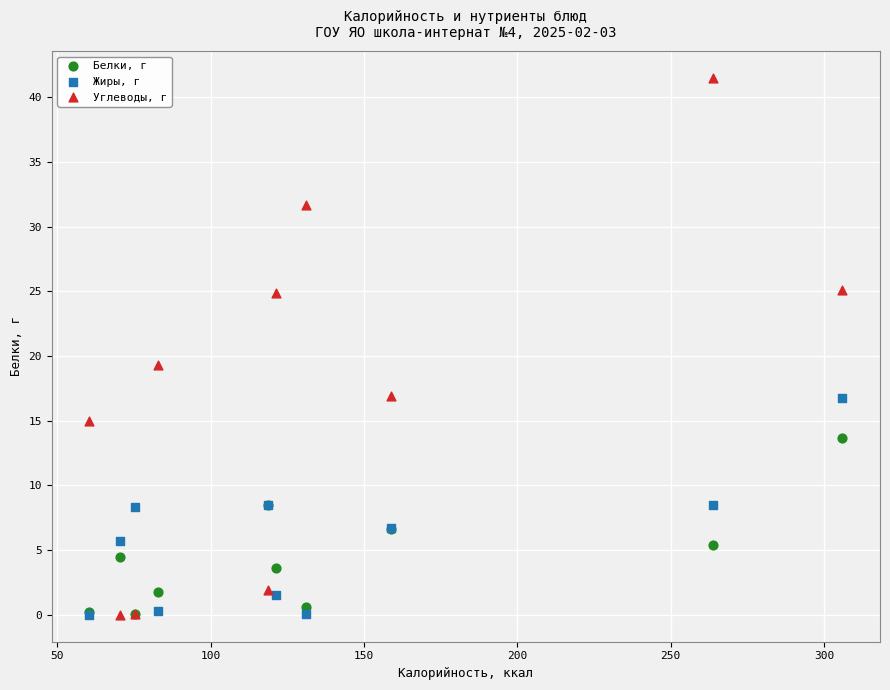

Which series has the widest spread of Y values?

Углеводы, г